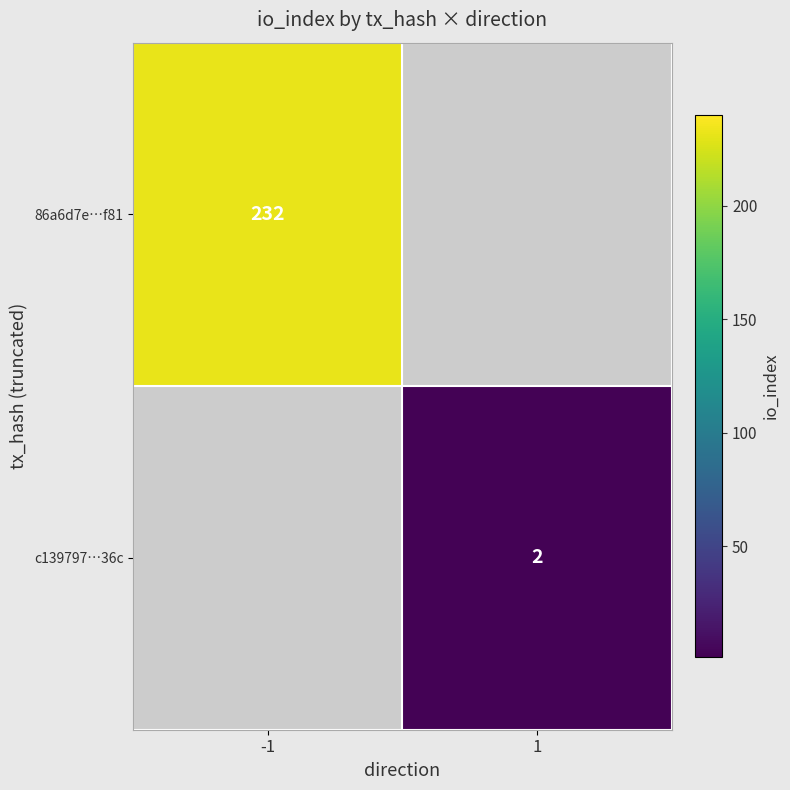

The value of 86a6d7e…f81 at -1 is 113. True or false?

False